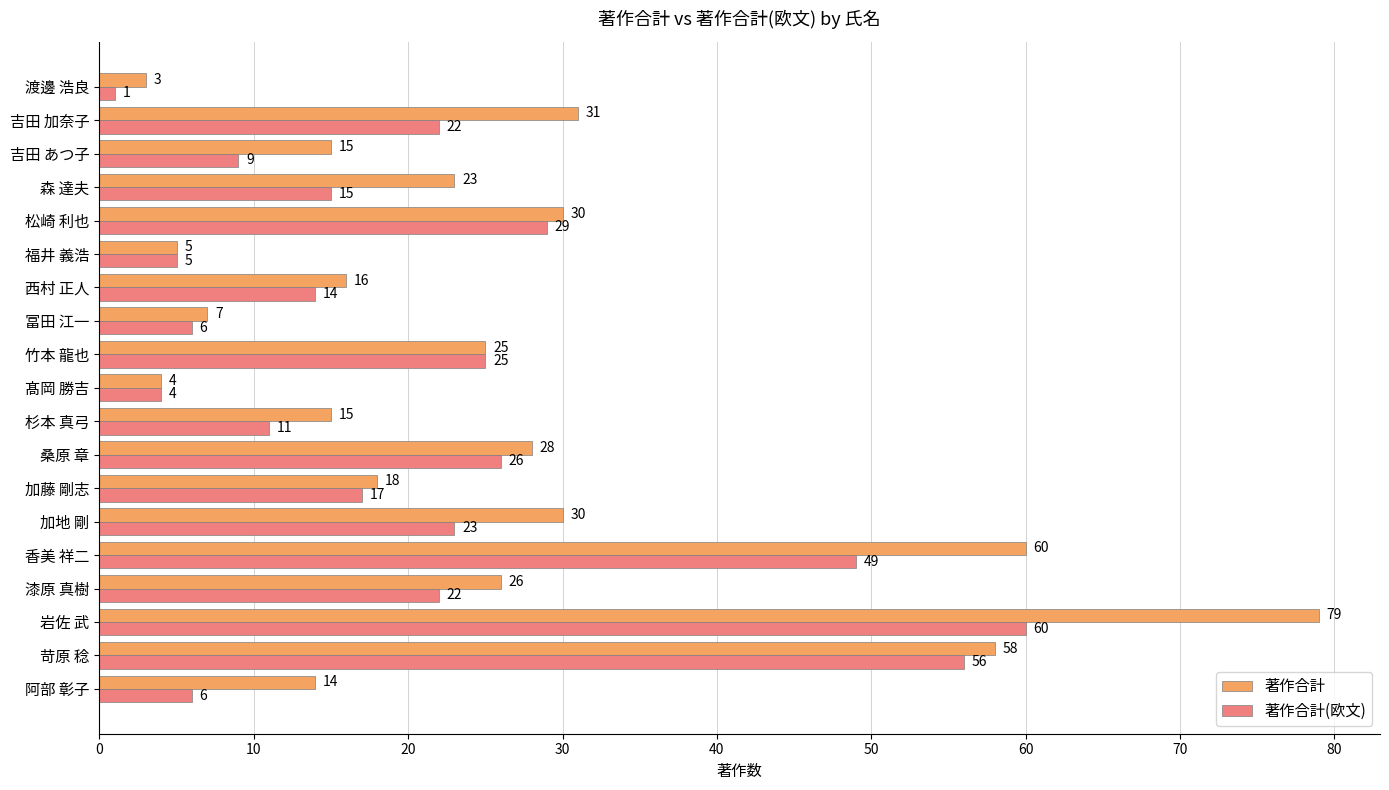

At which label does 著作合計(欧文) reach its minimum?

渡邊 浩良